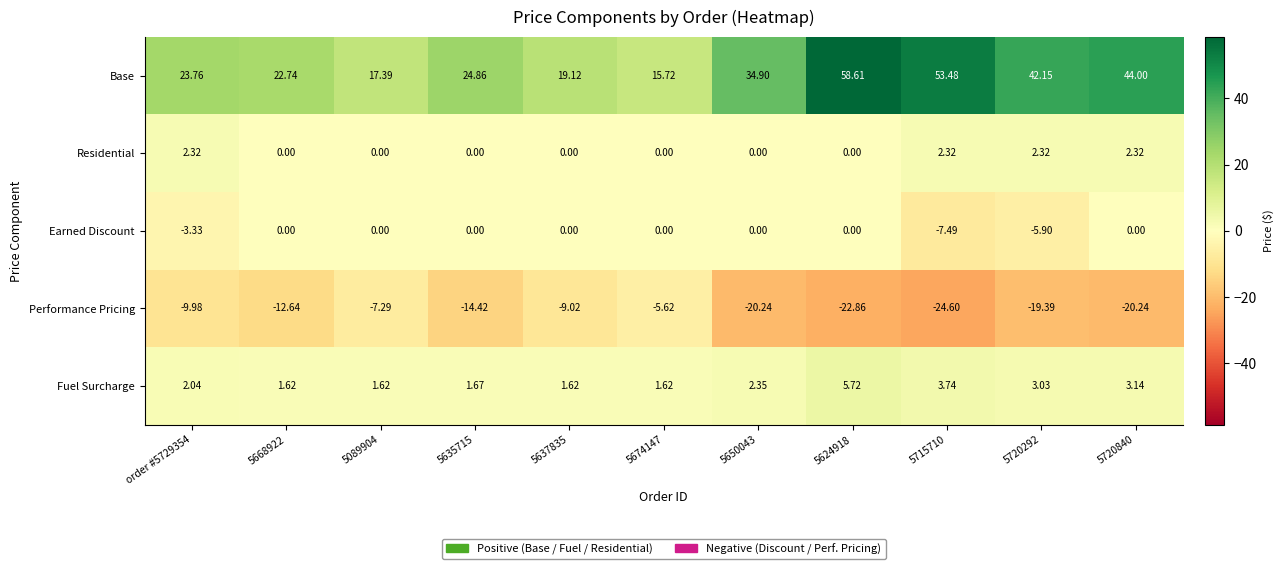

Which series has the largest range (max minus min)?

Base